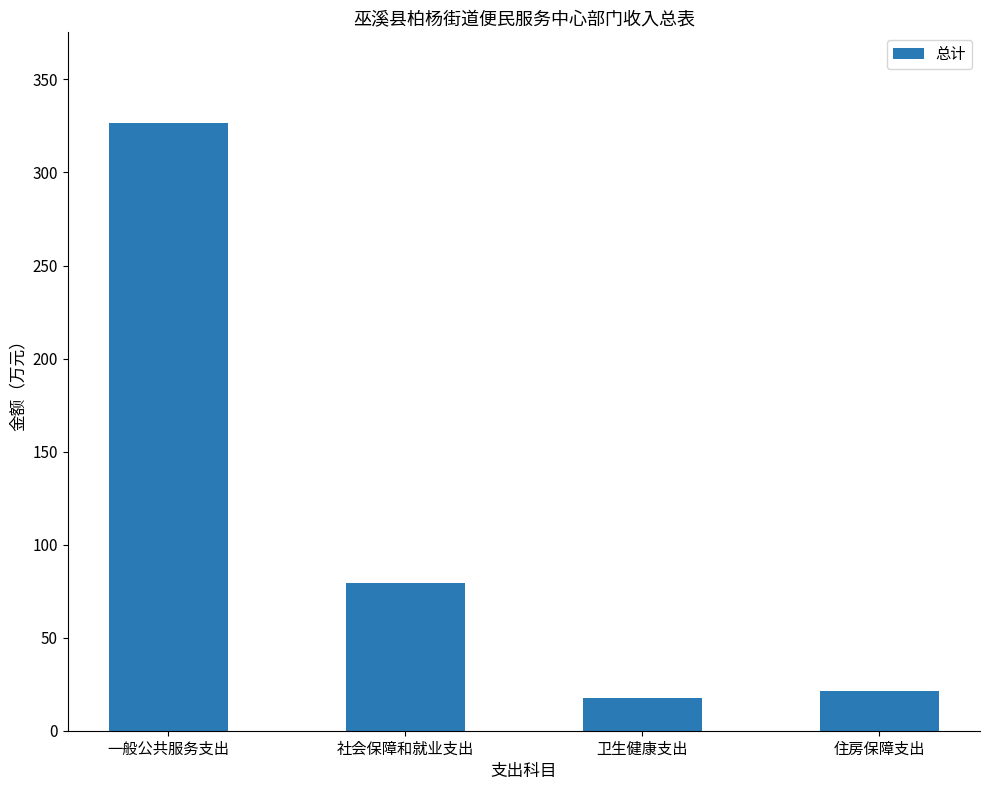

What is the difference between the values at 一般公共服务支出 and 住房保障支出?

305.2